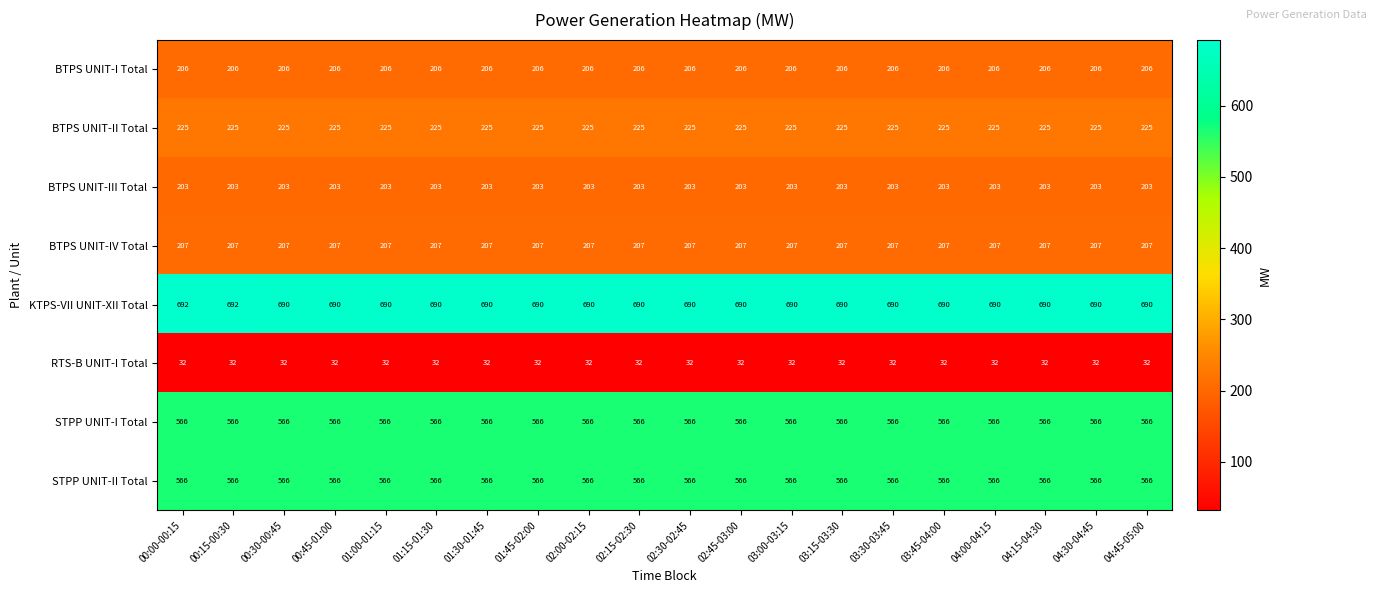

What is the spread (max minus min) of values at 00:45-01:00?

658